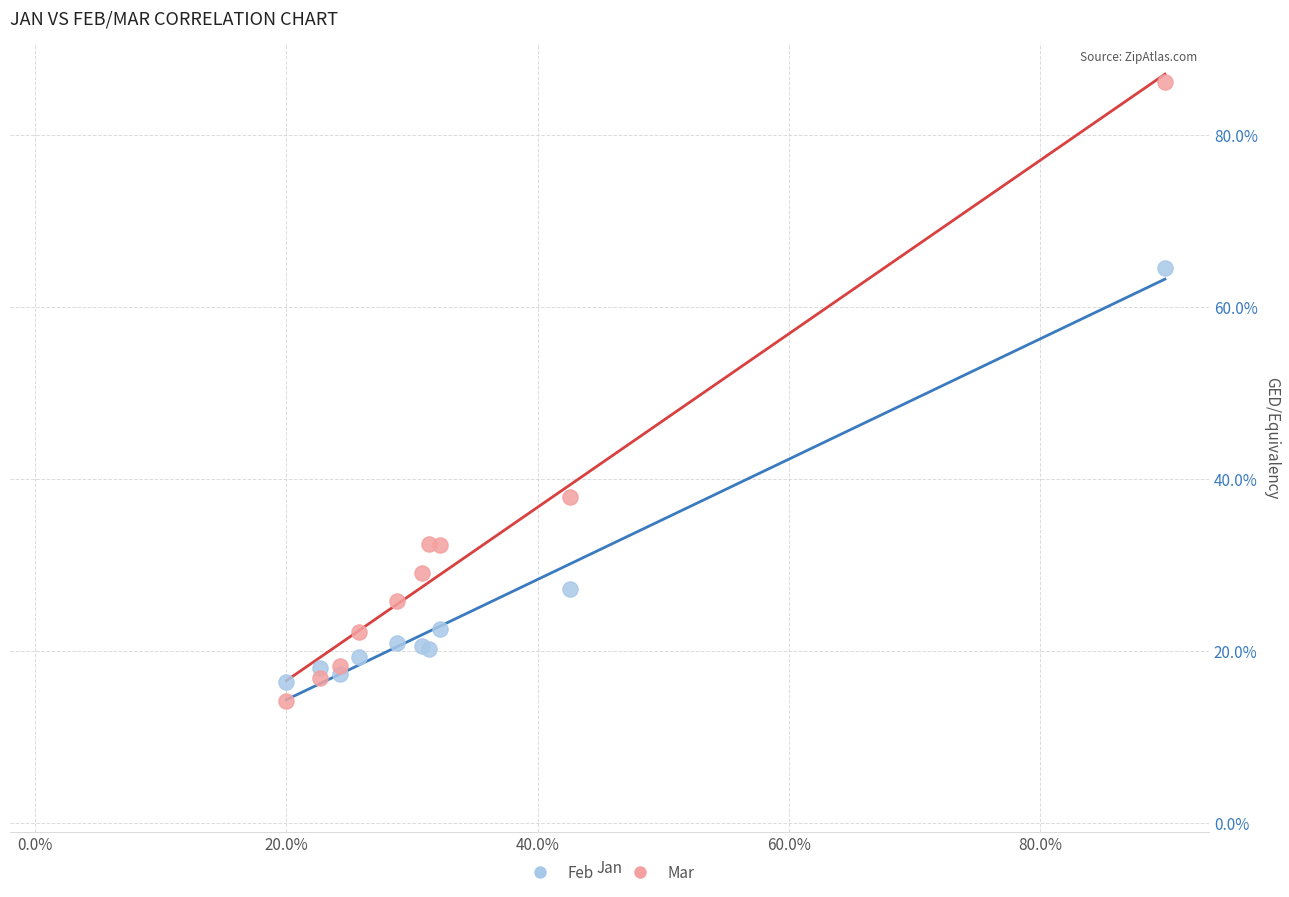

What are all the series names shown in the legend?

Feb, Mar